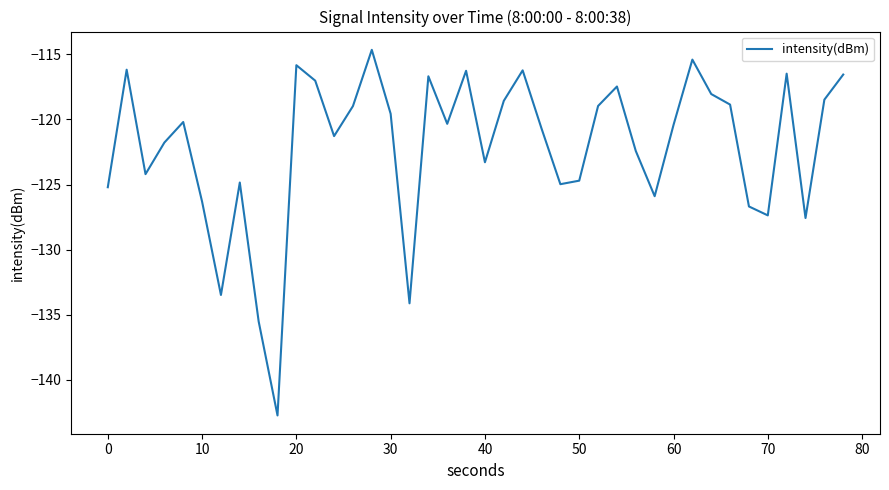

What is the greatest value displayed?

-114.7